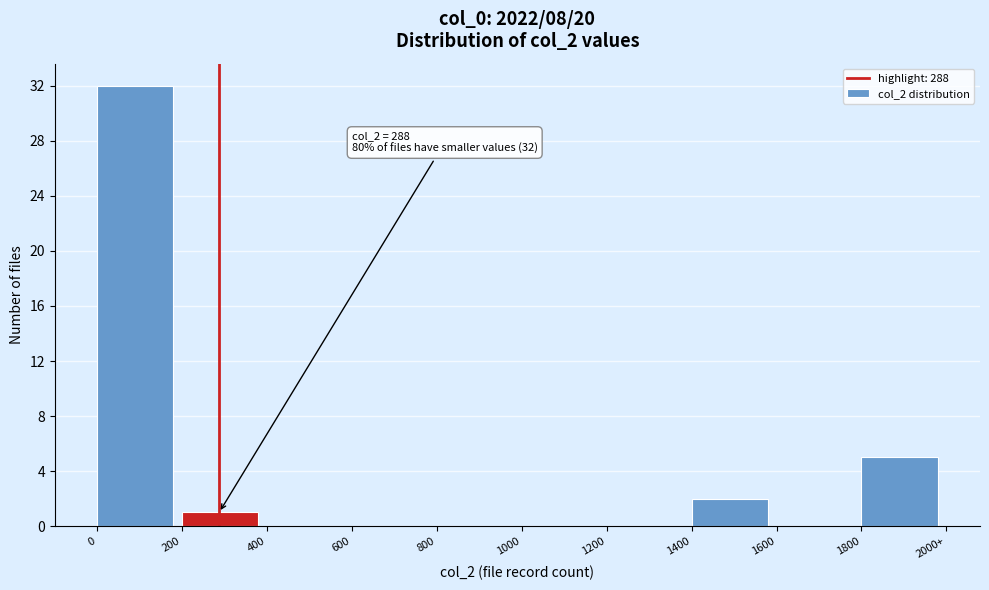

Reading left to right, what are all the values shown in this chart?

0=32	200=1	400=0	600=0	800=0	1000=0	1200=0	1400=2	1600=0	1800=5